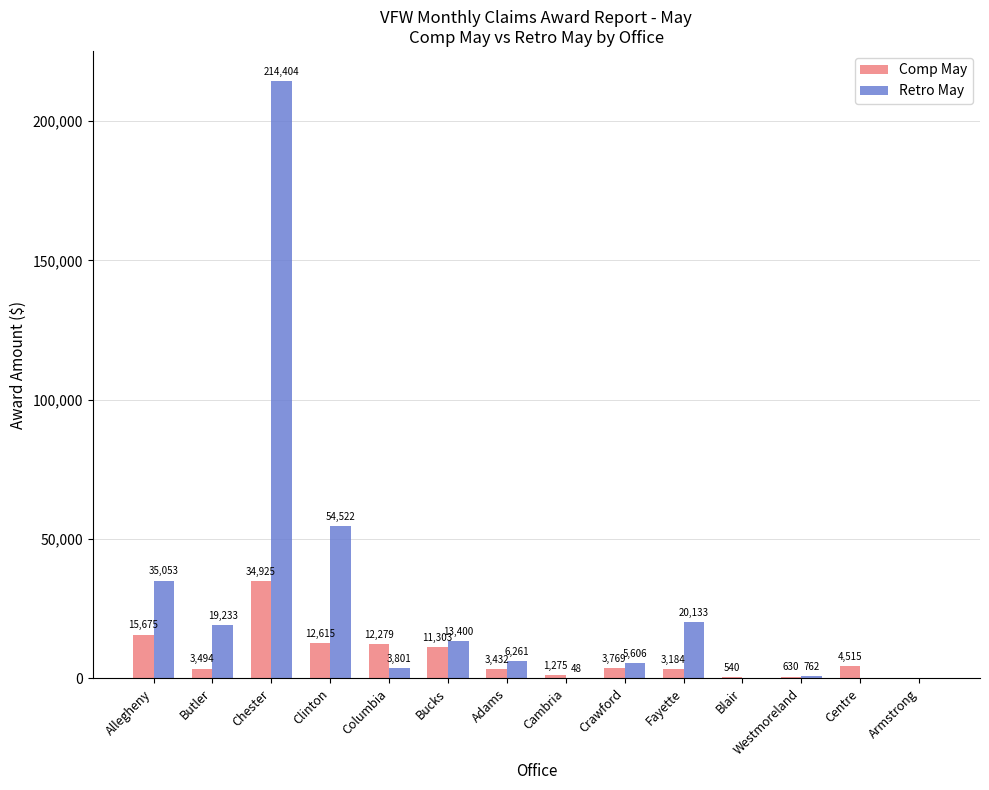

What is the average value of the Comp May series?

7688